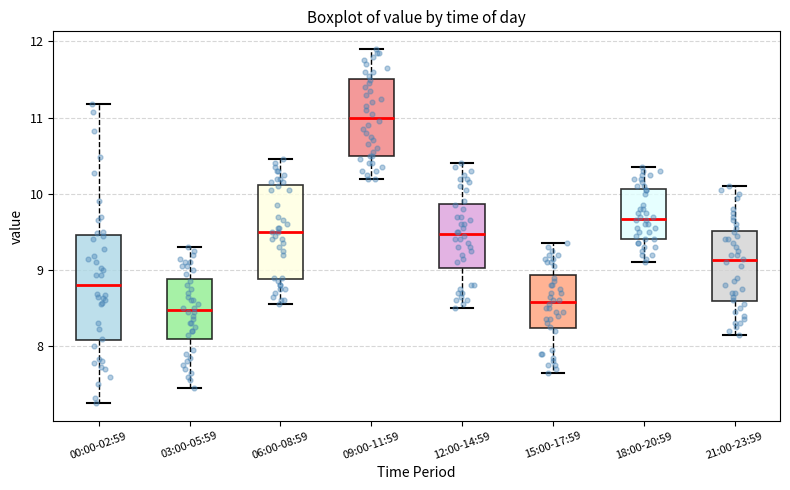

Where is the lower edge of the box for 15:00-17:59 on the y-axis? The values are not printed on the chart, so give them approximately, as read against the axis.

8.2